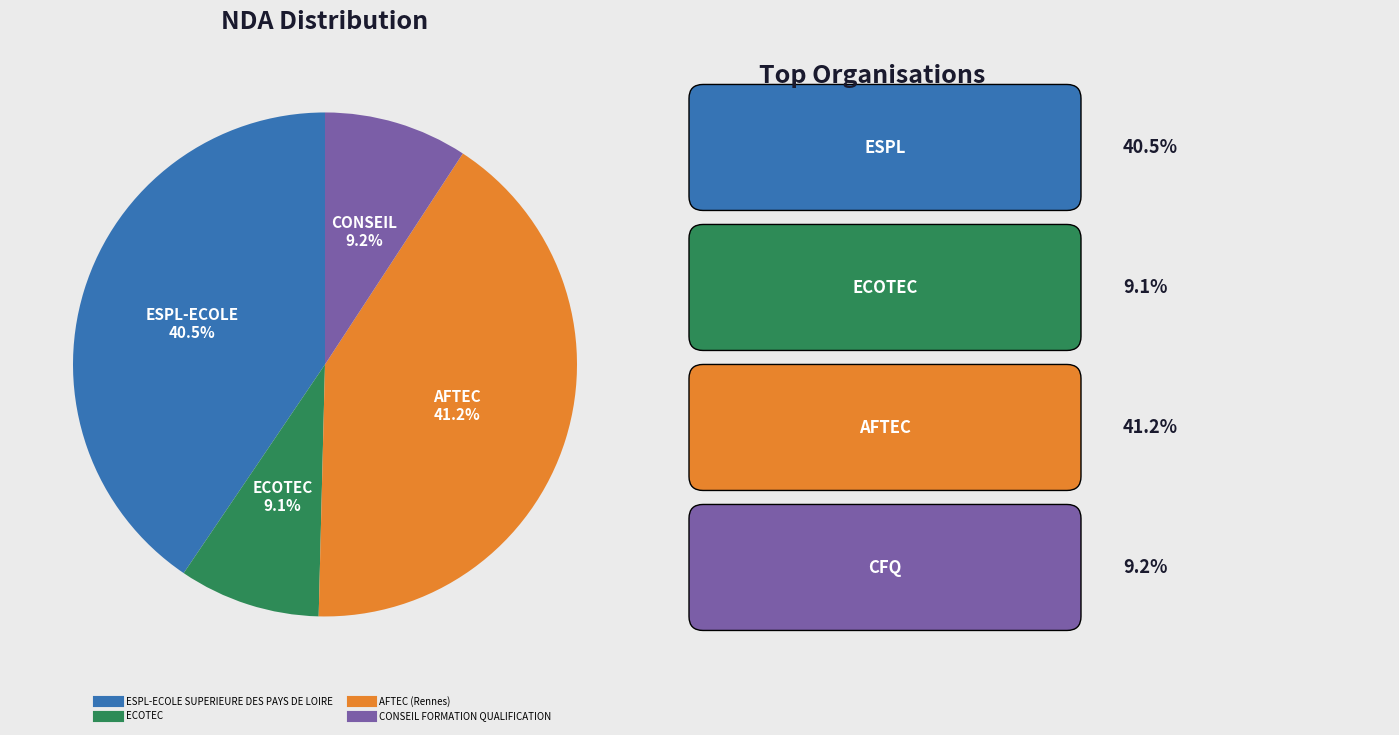

How many slices are in this pie chart?

4